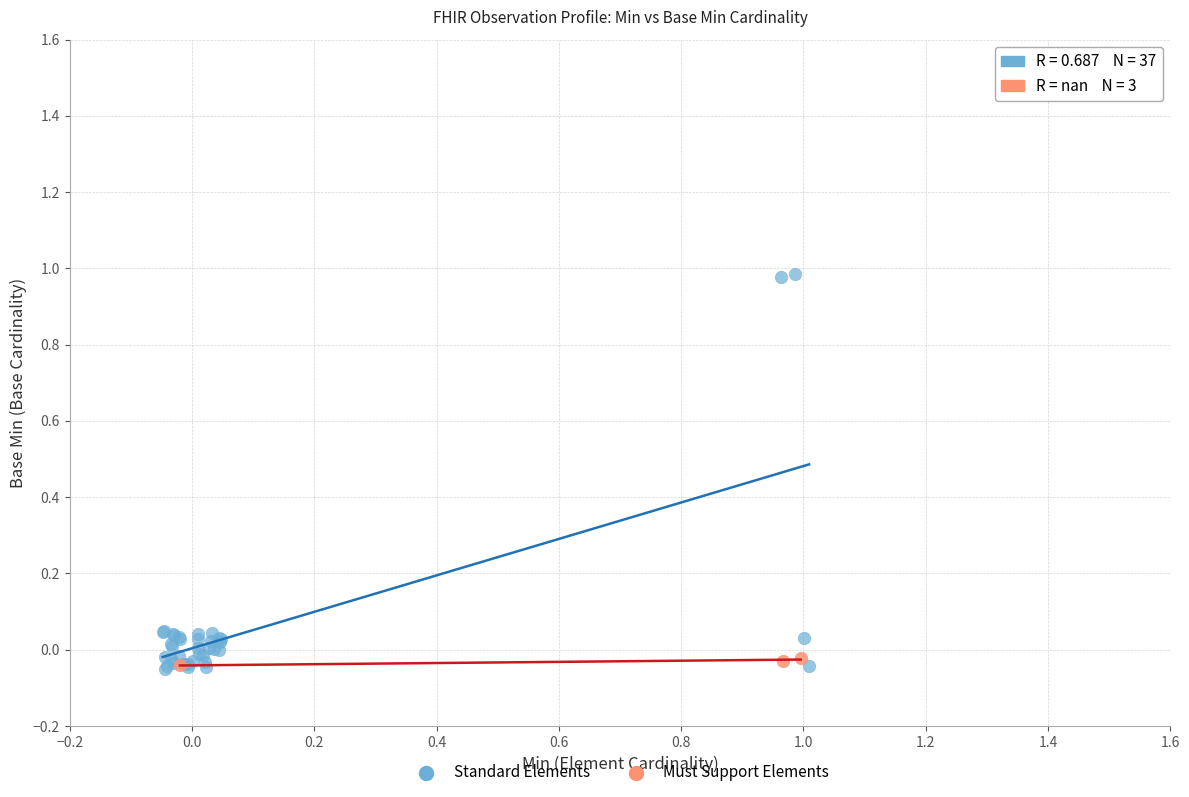

What are all the series names shown in the legend?

Standard Elements, Must Support Elements